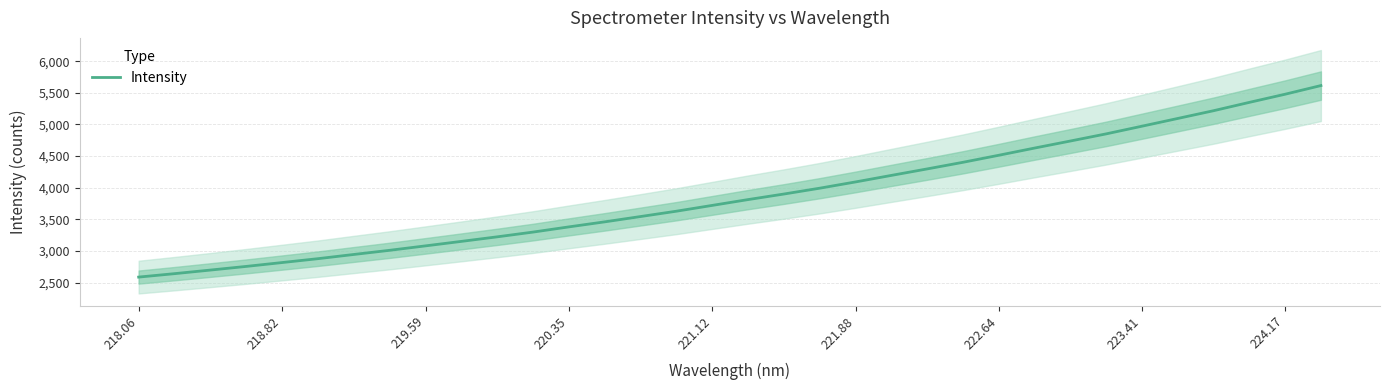

What is the minimum value for Intensity?

2586.7